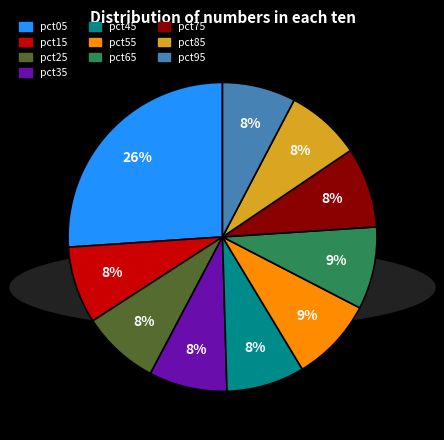

Is the sum of pct85 and pct75 greater than half?

No